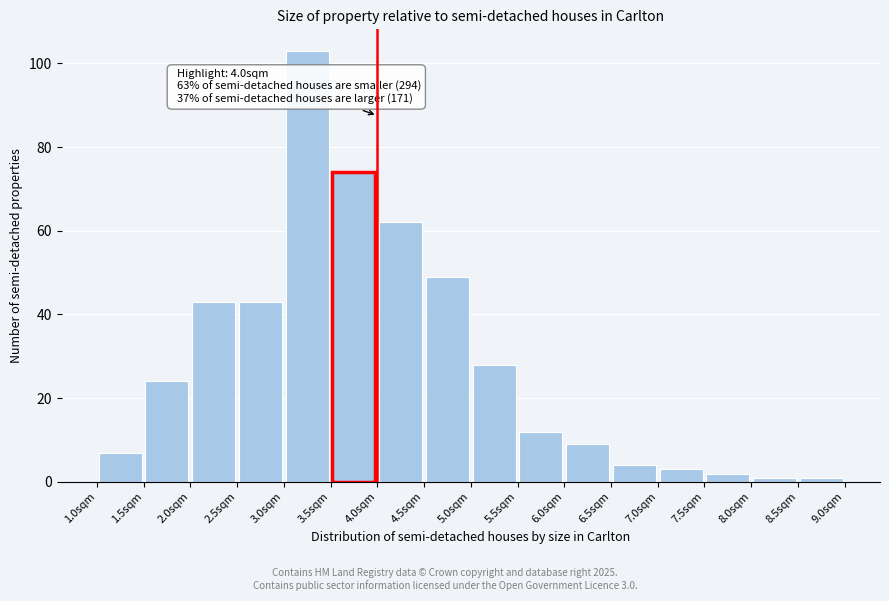

Over which range of the x-axis is the bar tallest?

3.0 to 3.5